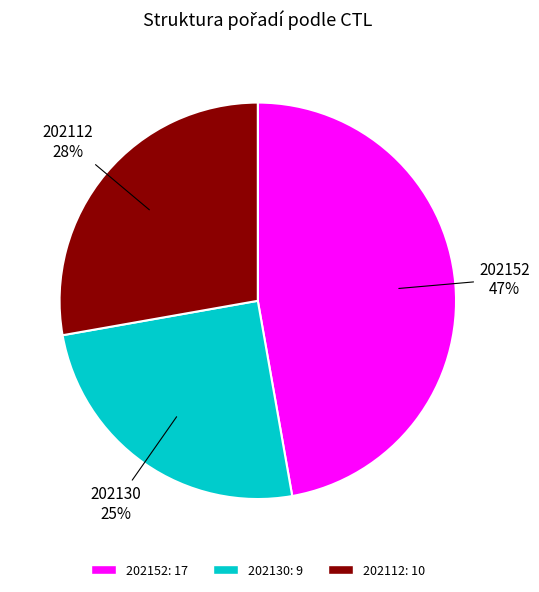

Approximately how many times larger is the value at 202112 compared to 202152?

0.6